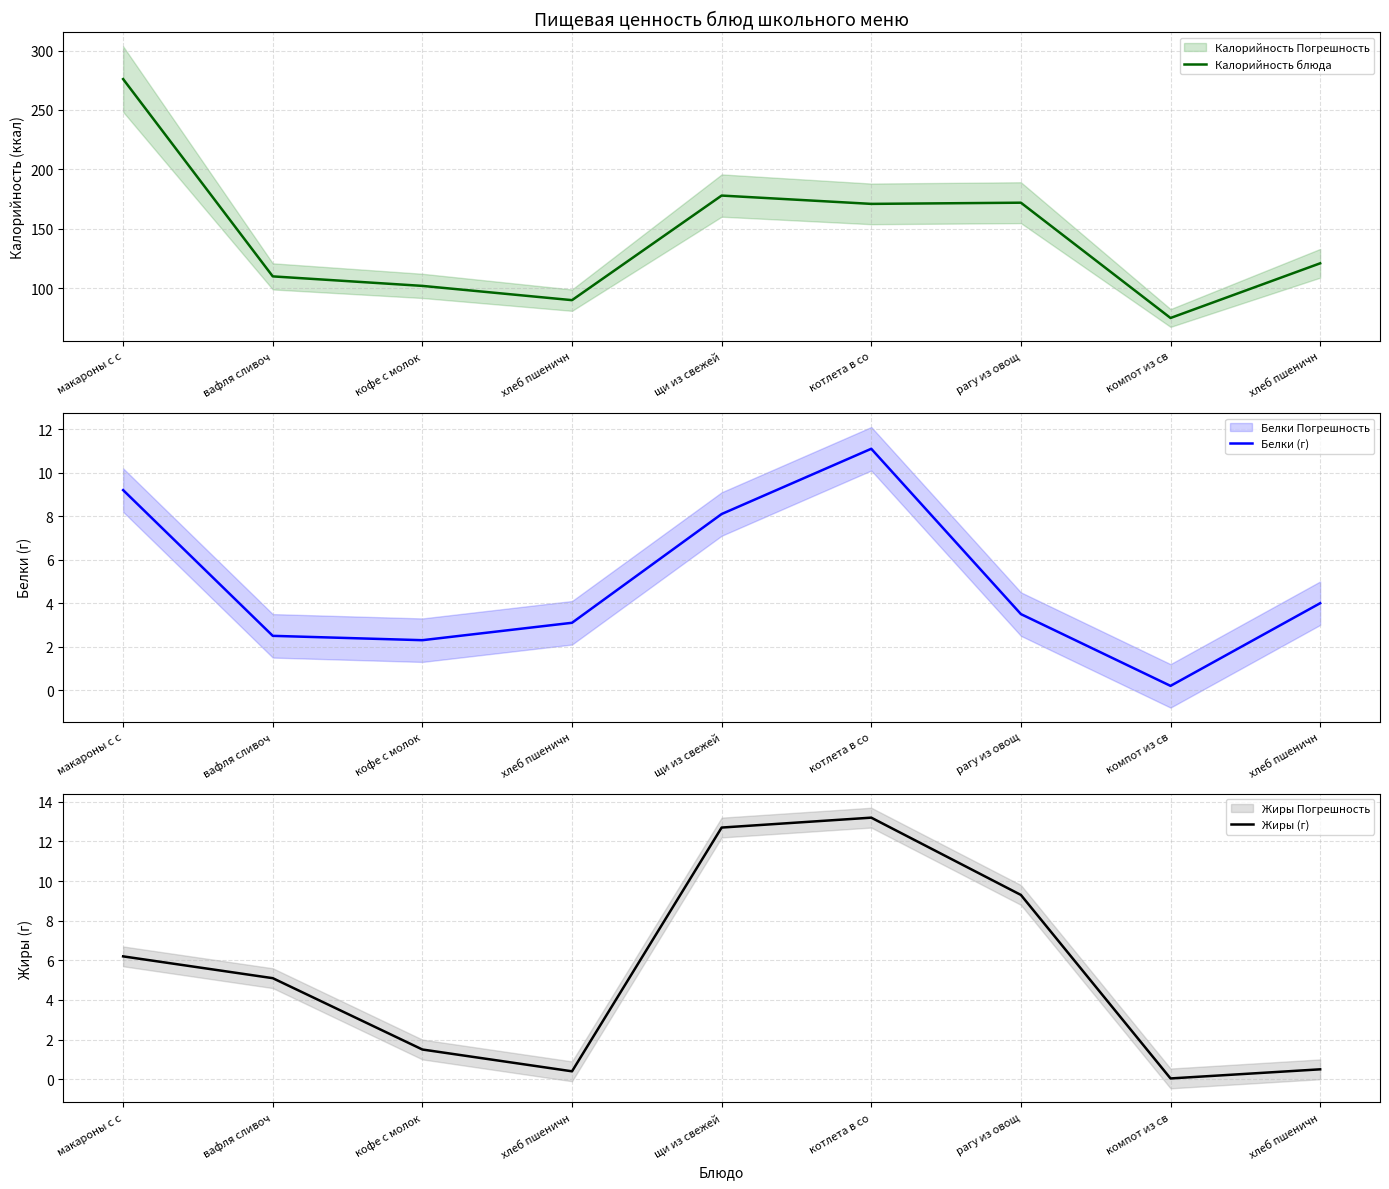

What are all the series names shown in the legend?

Калорийность блюда, Белки (г), Жиры (г)